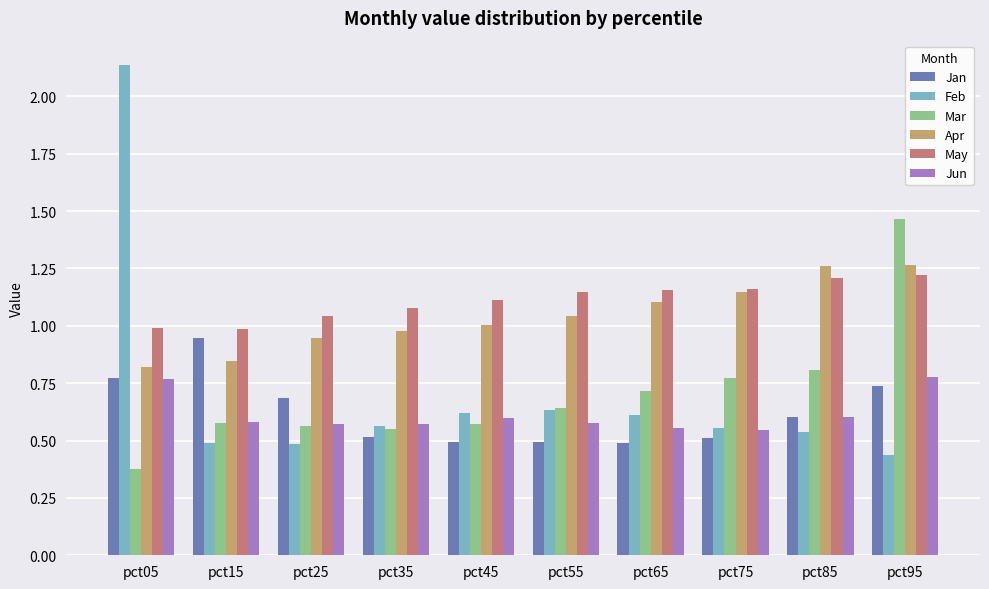

What is the difference between the Apr values at pct95 and pct35?

0.3